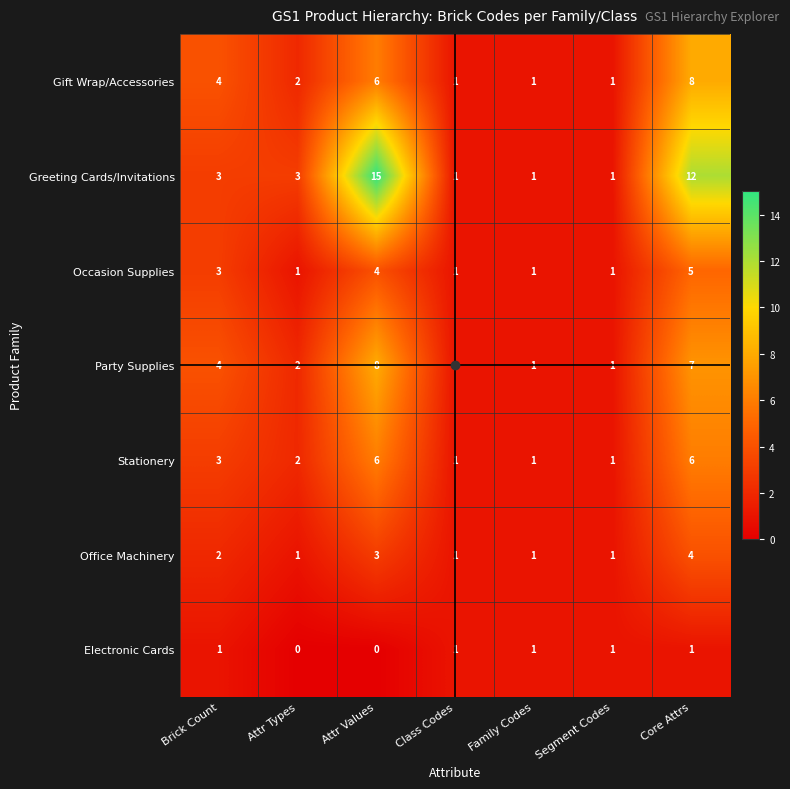

At which category is the sum across all series the highest?

Core Attrs